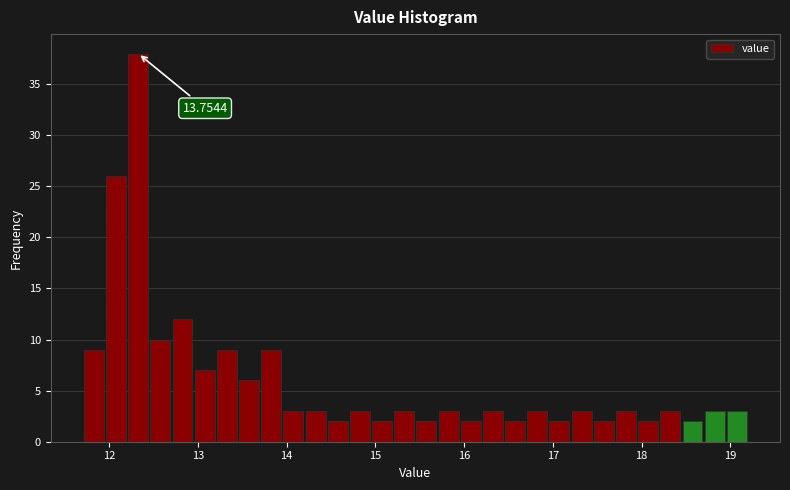

Read against the x-axis, roughly where is the centre of the tallest bar?

12.3